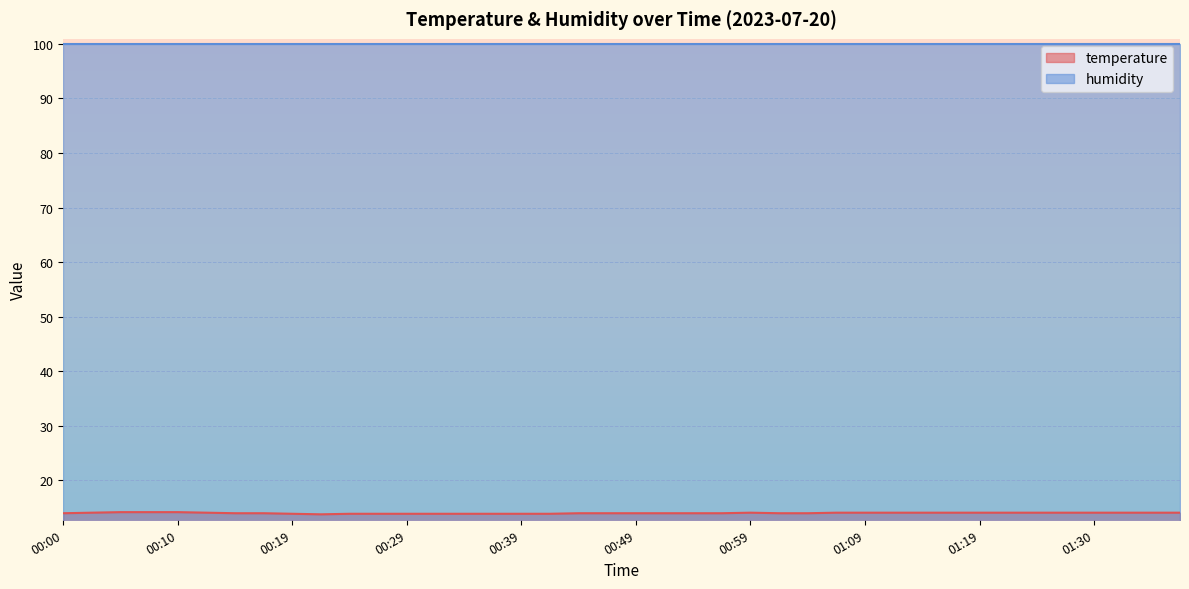

Does the chart display data point markers on the line(s)?

No